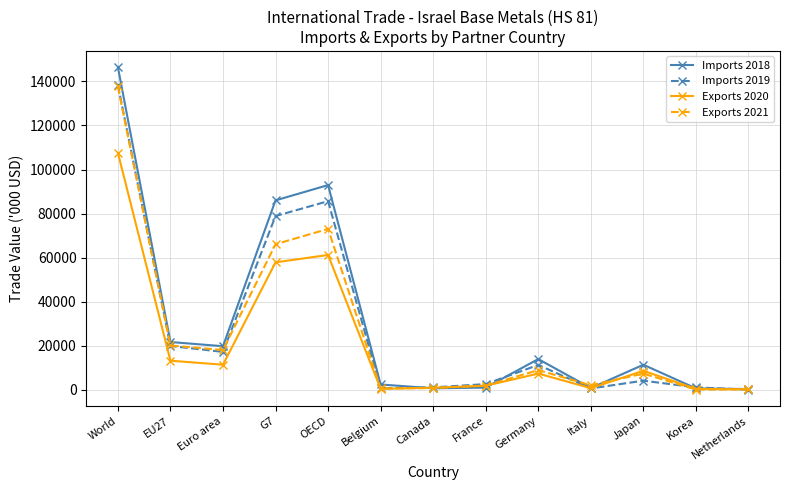

Which series changed the most between EU27 and Belgium?

Exports 2021